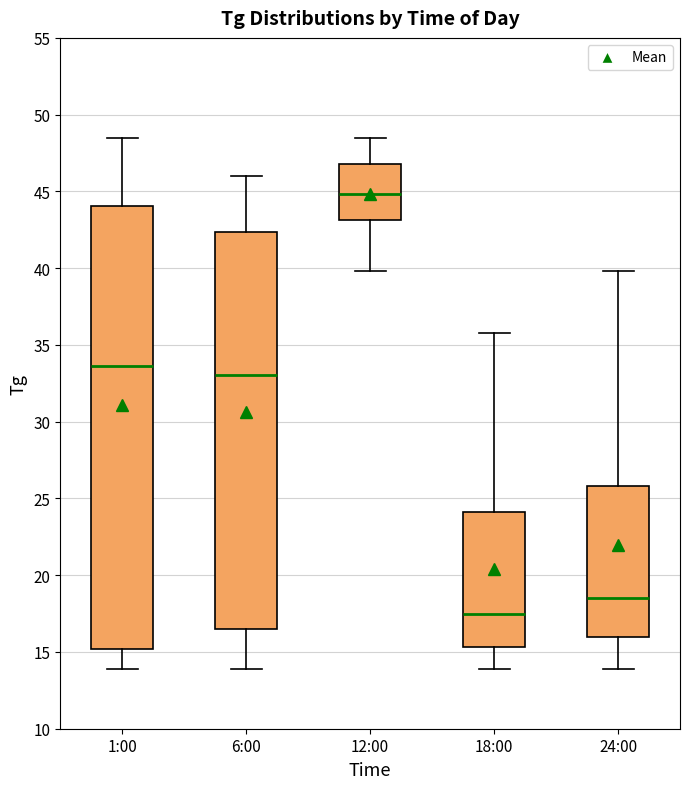

Reading left to right, read every box against the y-axis: the position of its median line, the range the box covers, and the ends of its whiskers. The values are not printed on the chart, so give them approximately, as read against the axis.

1:00: median 33.5, box 15.0 to 44.0, whiskers 14.0 to 48.5
6:00: median 33.0, box 16.5 to 42.5, whiskers 14.0 to 46.0
12:00: median 45.0, box 43.0 to 47.0, whiskers 40.0 to 48.5
18:00: median 17.5, box 15.5 to 24.0, whiskers 14.0 to 36.0
24:00: median 18.5, box 16.0 to 26.0, whiskers 14.0 to 40.0